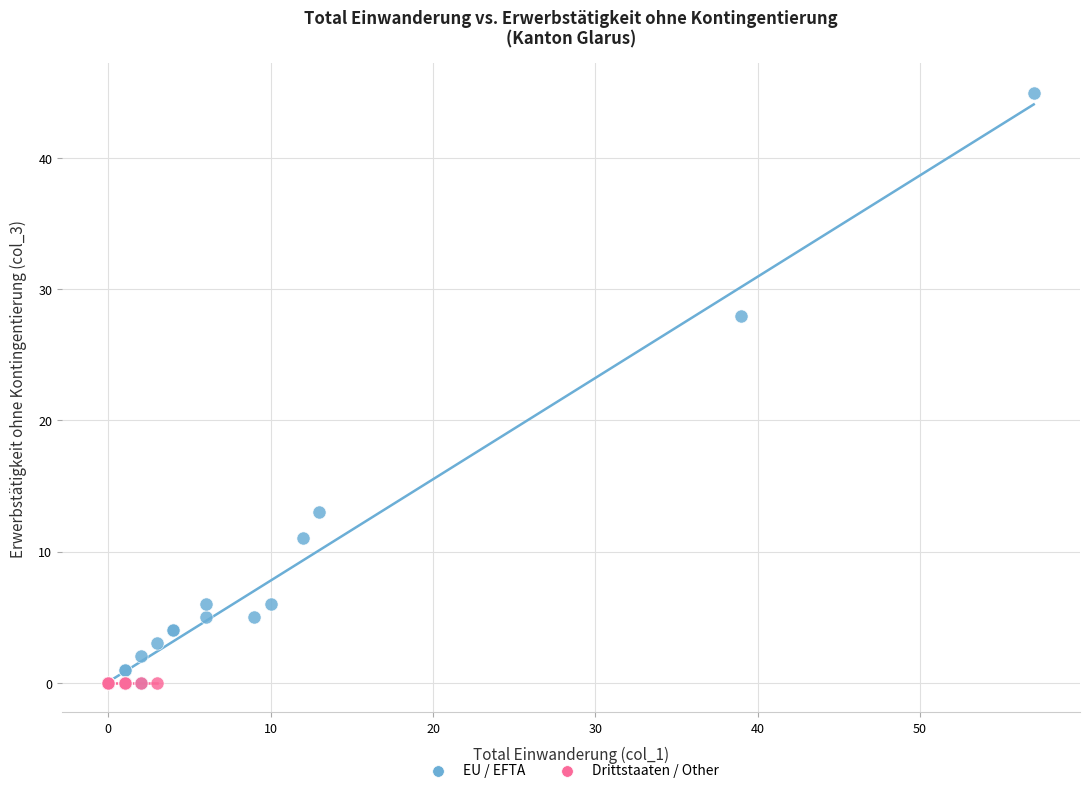

Which series contains the highest Y value?

EU / EFTA